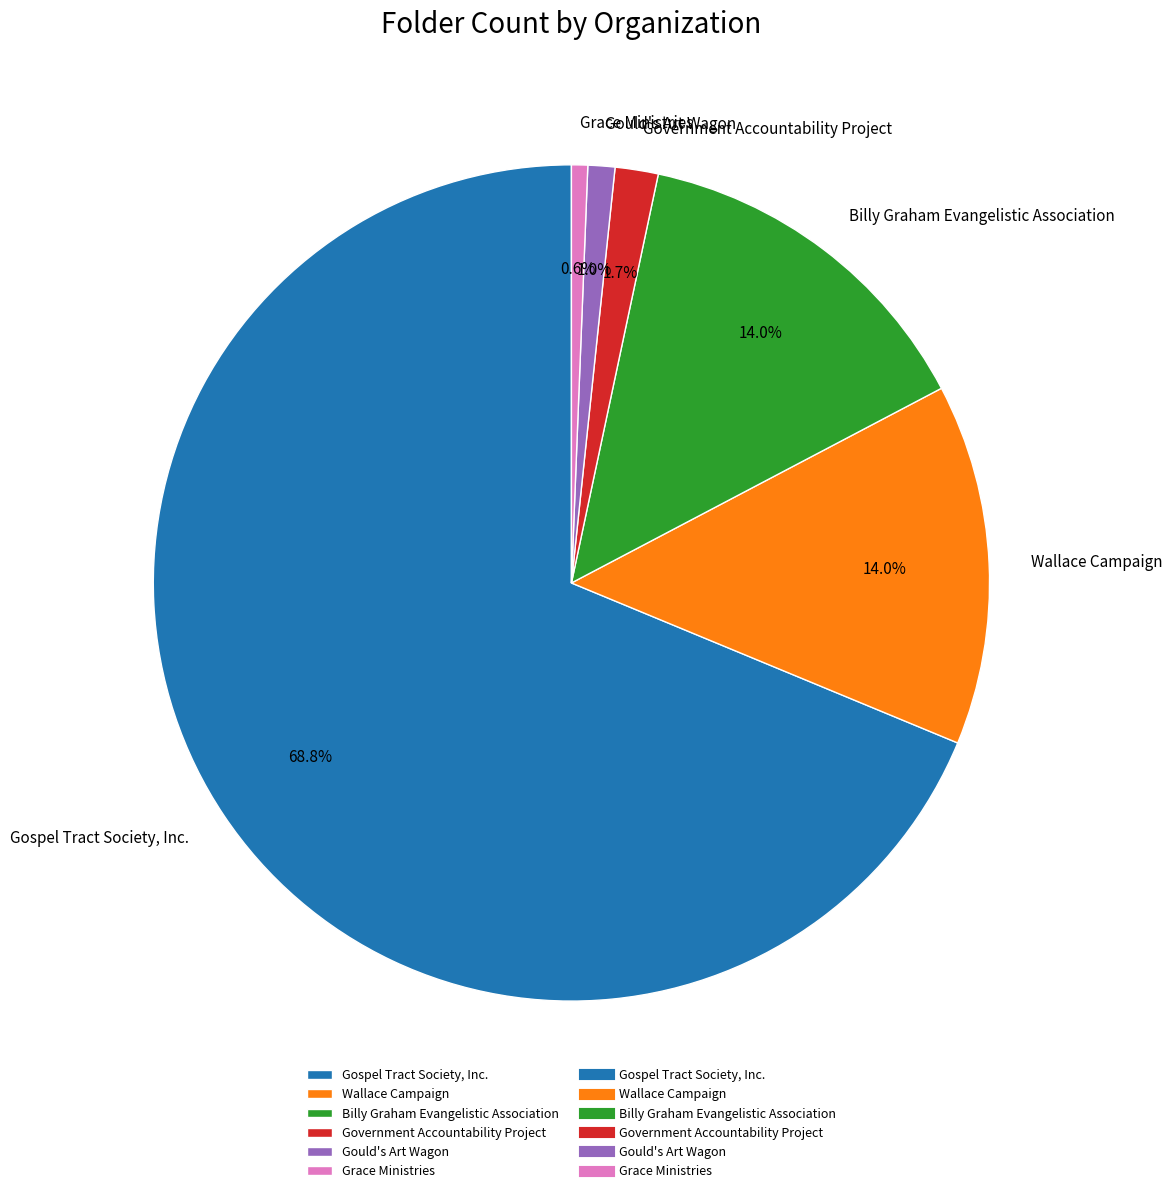

Does Gospel Tract Society, Inc. account for over 50% of the chart?

Yes